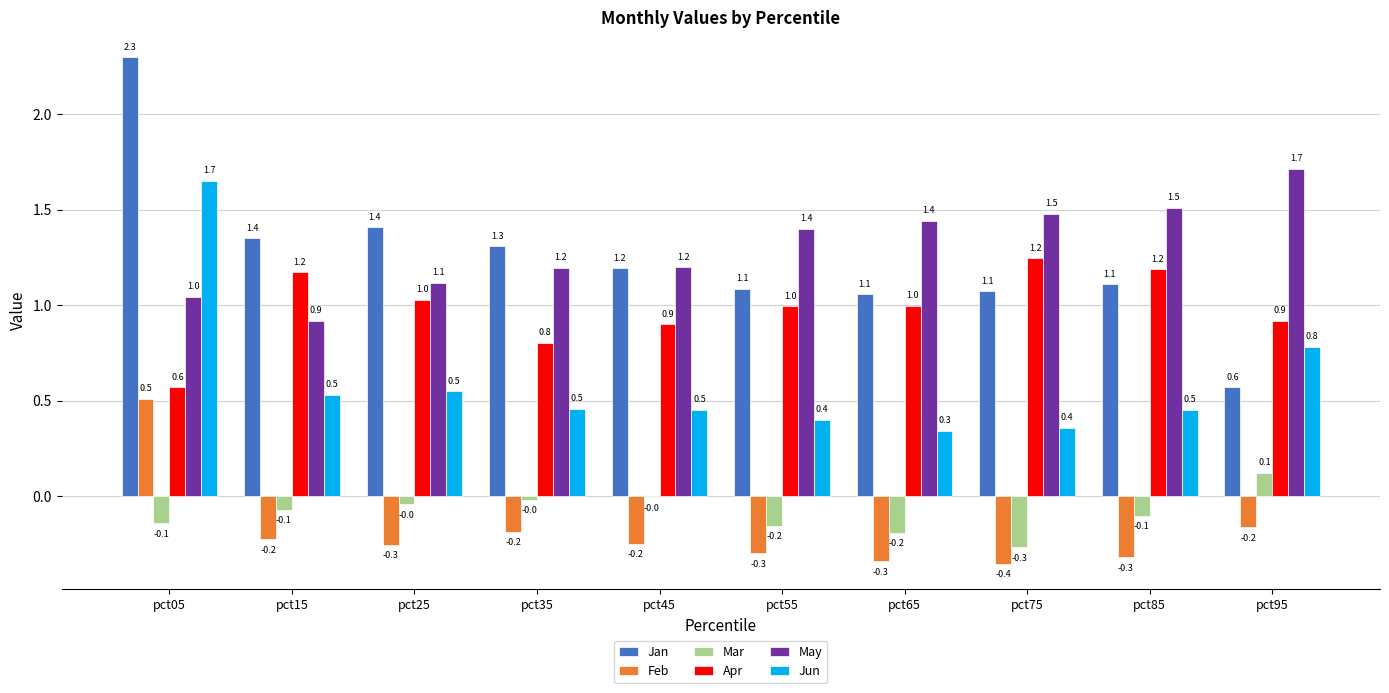

What is the approximate value of Jan at pct95?

0.6